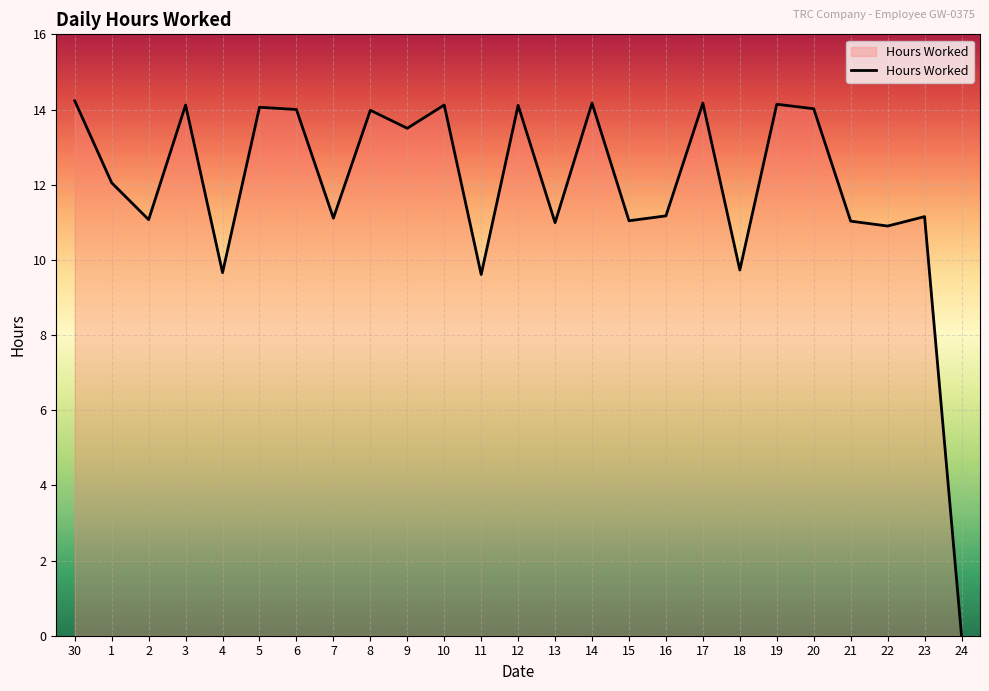

What position from the left is 8?

9